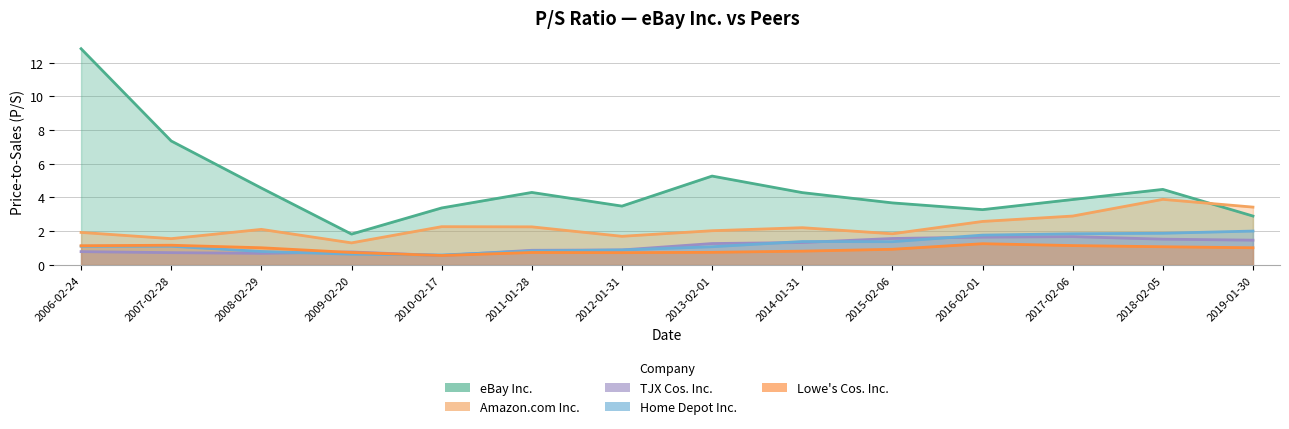

What is the difference between the second highest and second lowest values in the Amazon.com Inc. series?

1.9